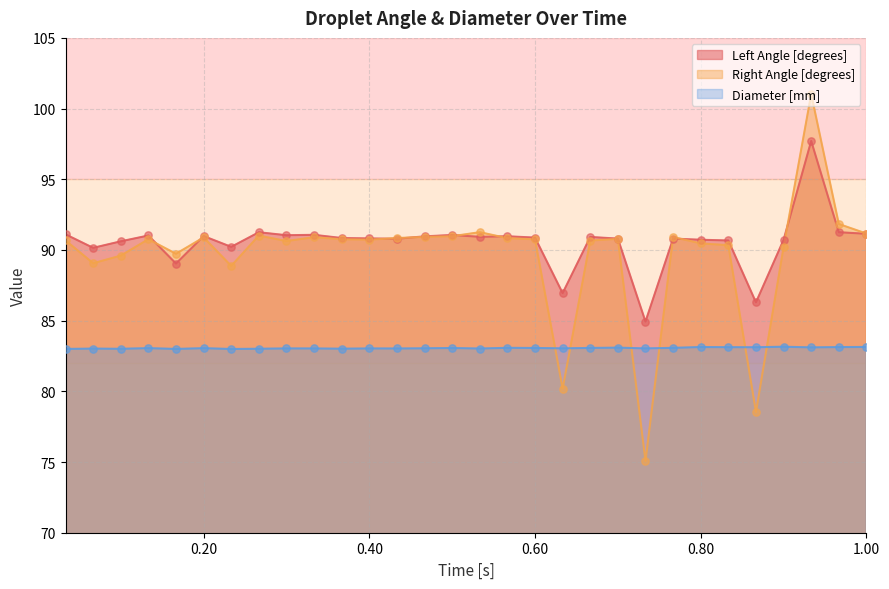

Is the value of Left Angle [degrees] at 0.8 greater than the value of Diameter [mm] at 0.36666666666666664?

Yes